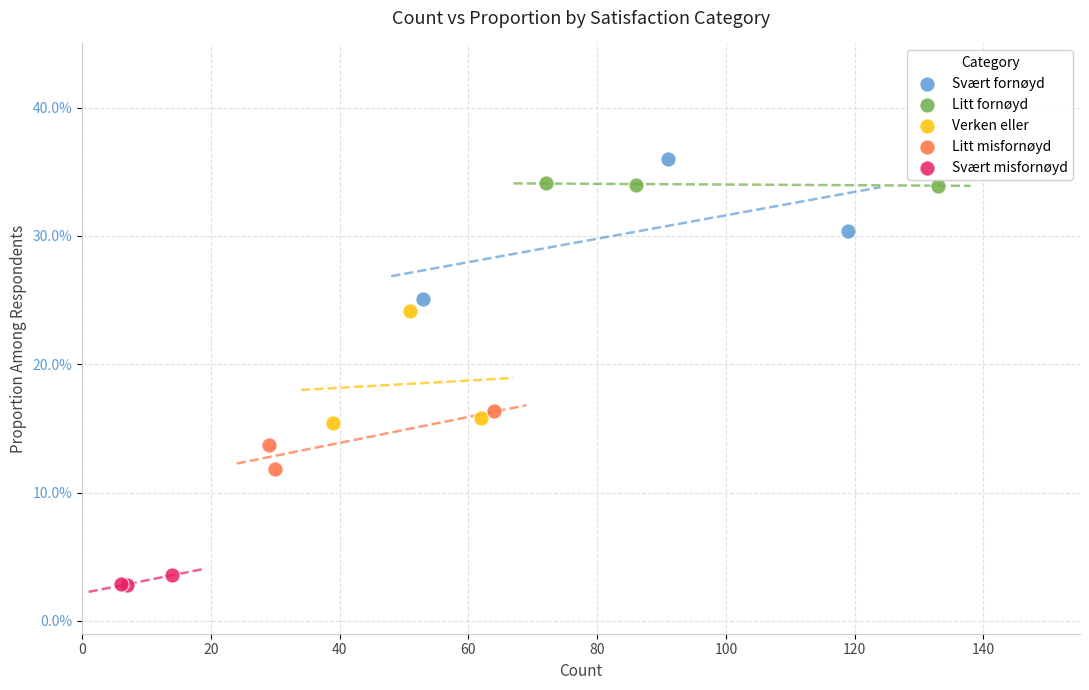

What are all the series names shown in the legend?

Svært fornøyd, Litt fornøyd, Verken eller, Litt misfornøyd, Svært misfornøyd